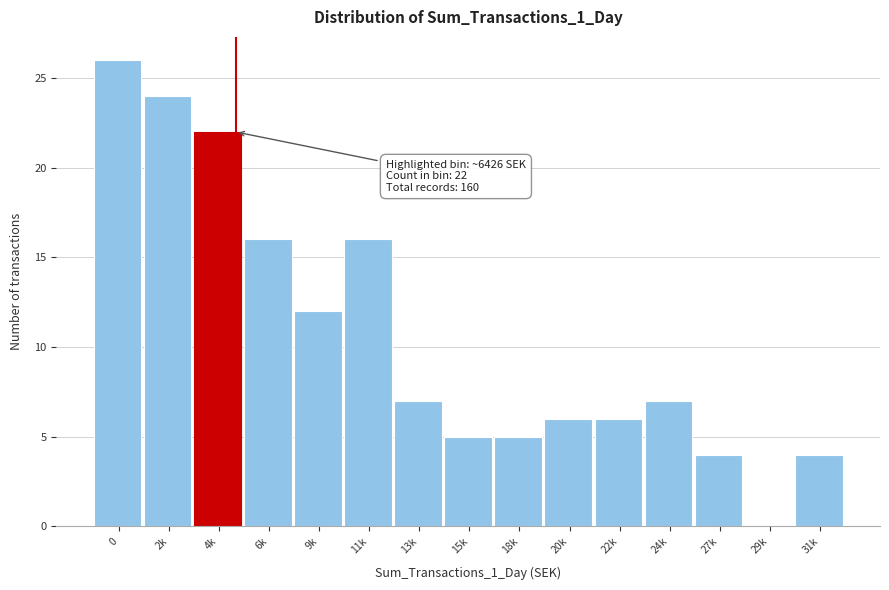

Reading left to right, list all the values displayed in this chart.

0=26	2k=24	4k=22	6k=16	9k=12	11k=16	13k=7	15k=5	18k=5	20k=6	22k=6	24k=7	27k=4	29k=0	31k=4